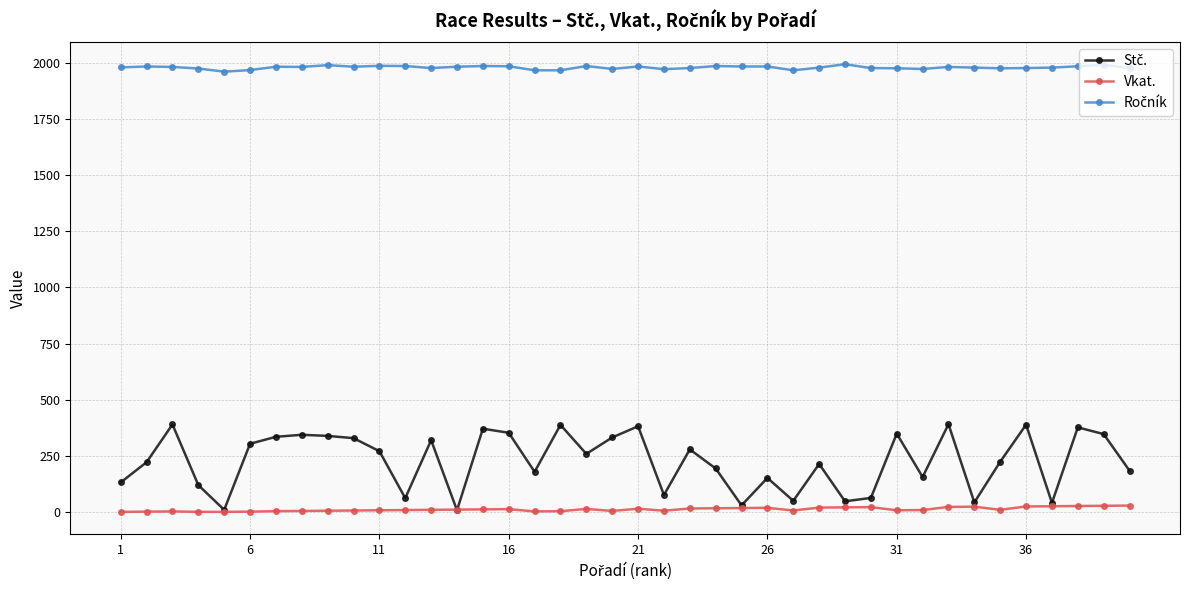

What is the greatest value displayed?

1993